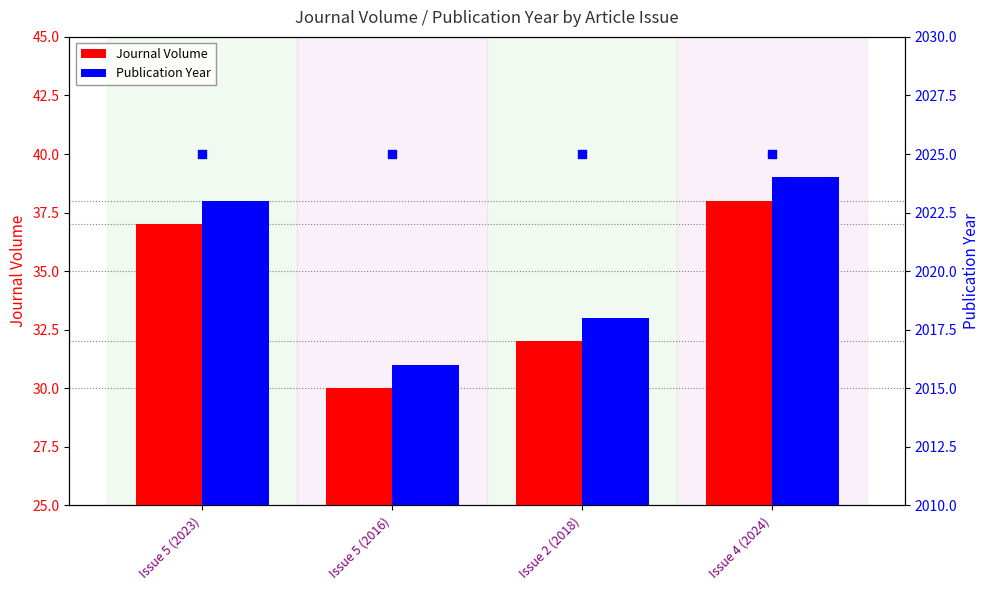

Which series has the largest Y range (max minus min)?

Journal Volume